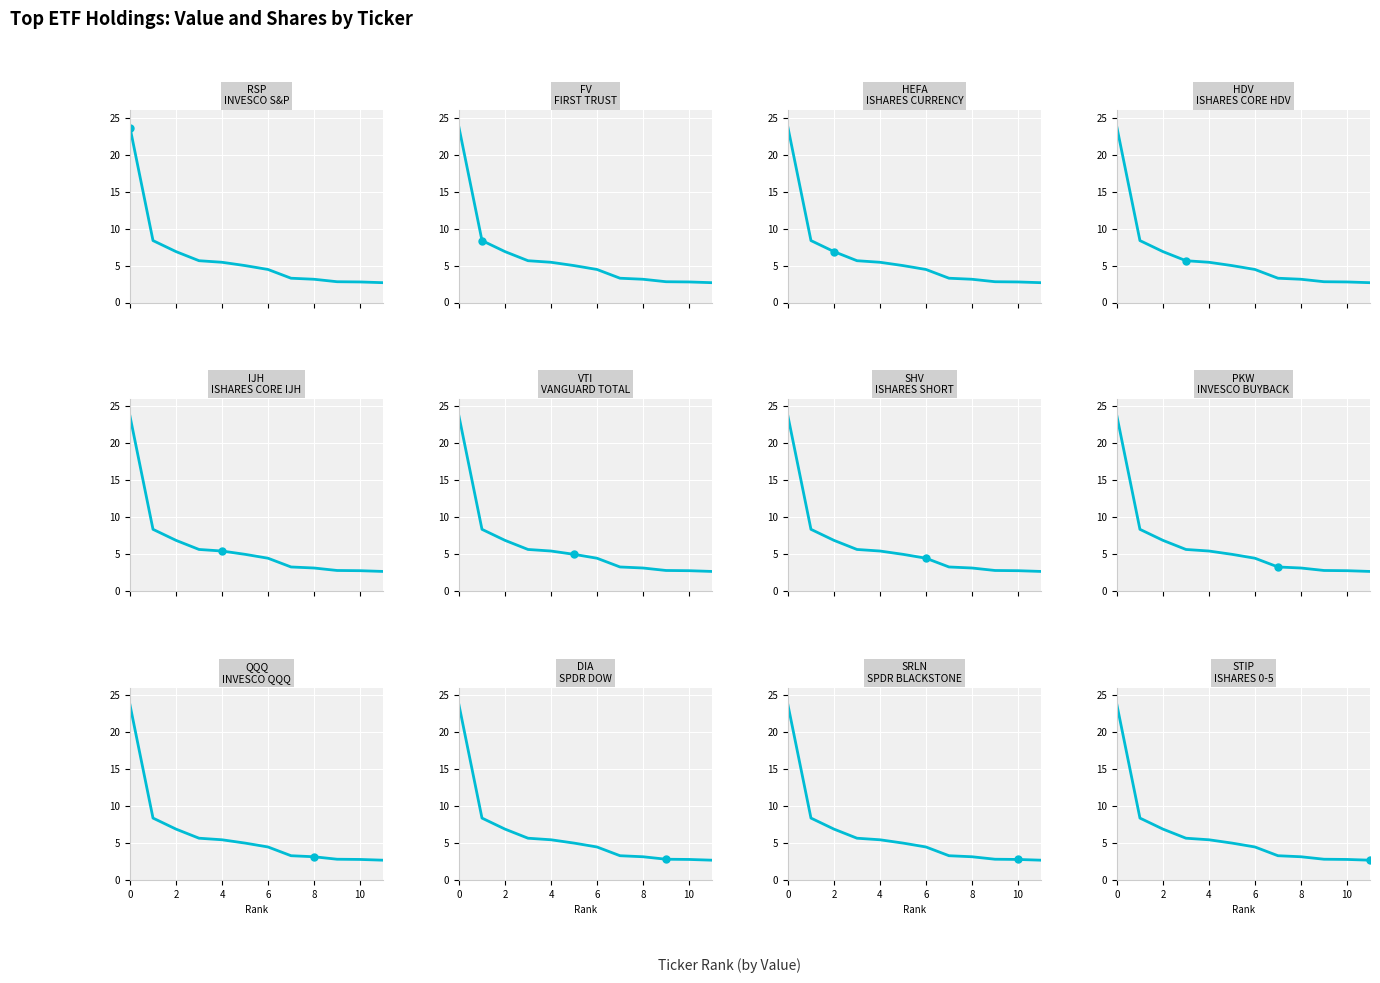

How many lines are shown in the chart?

1